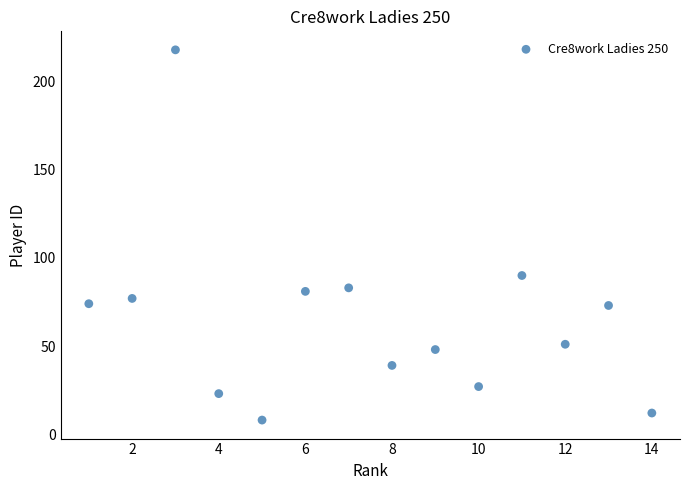

What Y value in the scatter plot is closest to 113?

90